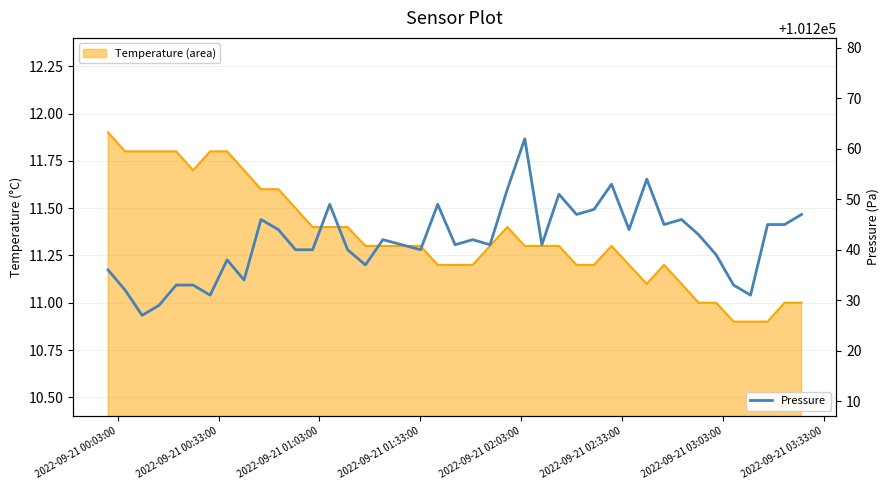

How many data points does each series have?

40